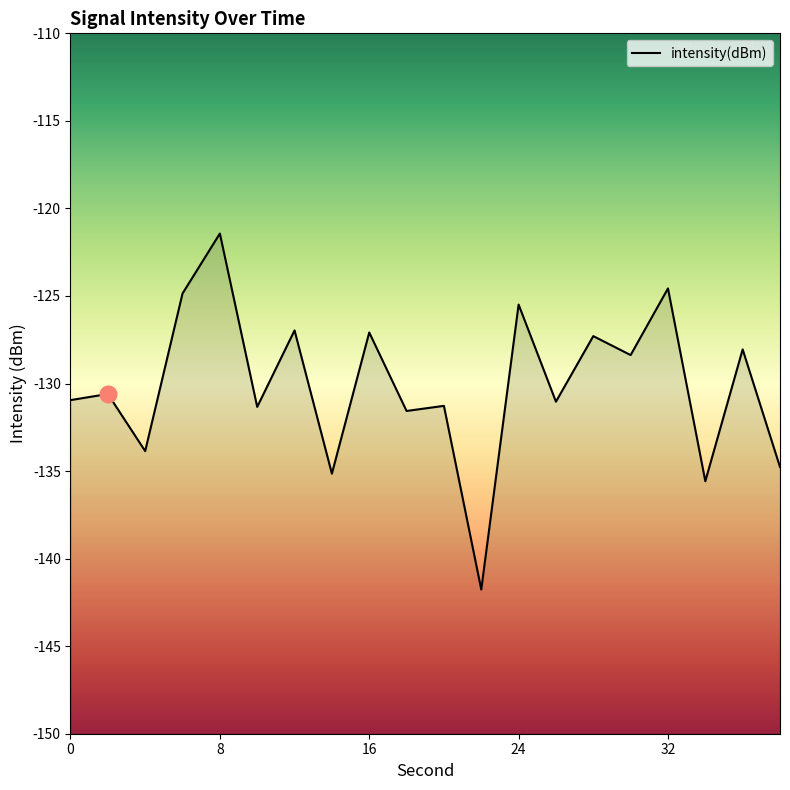

At which category does the chart reach its peak across all series?

8